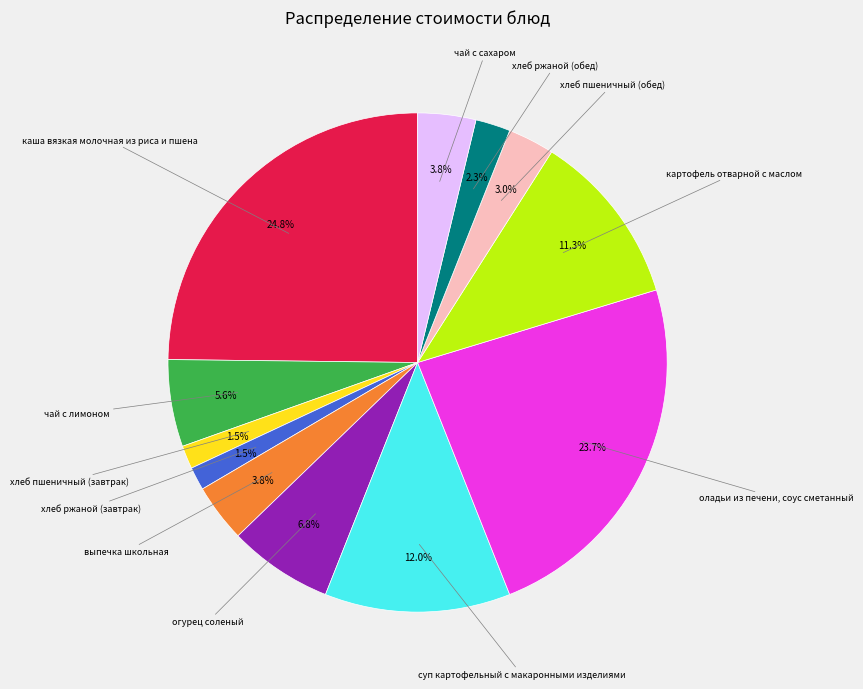

Does any single category account for the majority?

No